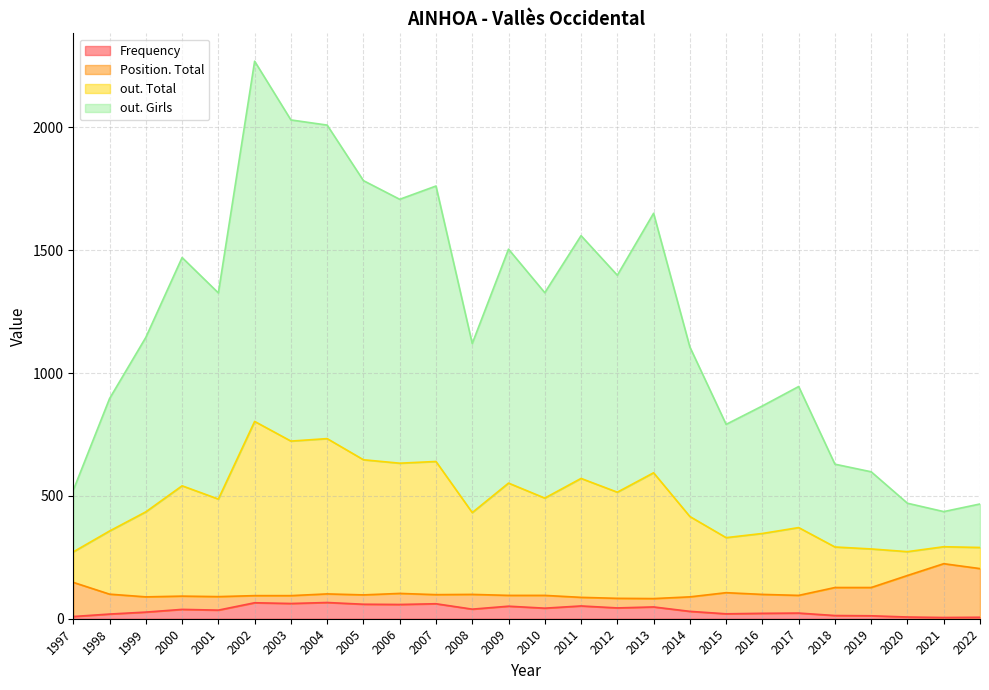

At how many categories does at least one series exceed 182?

26